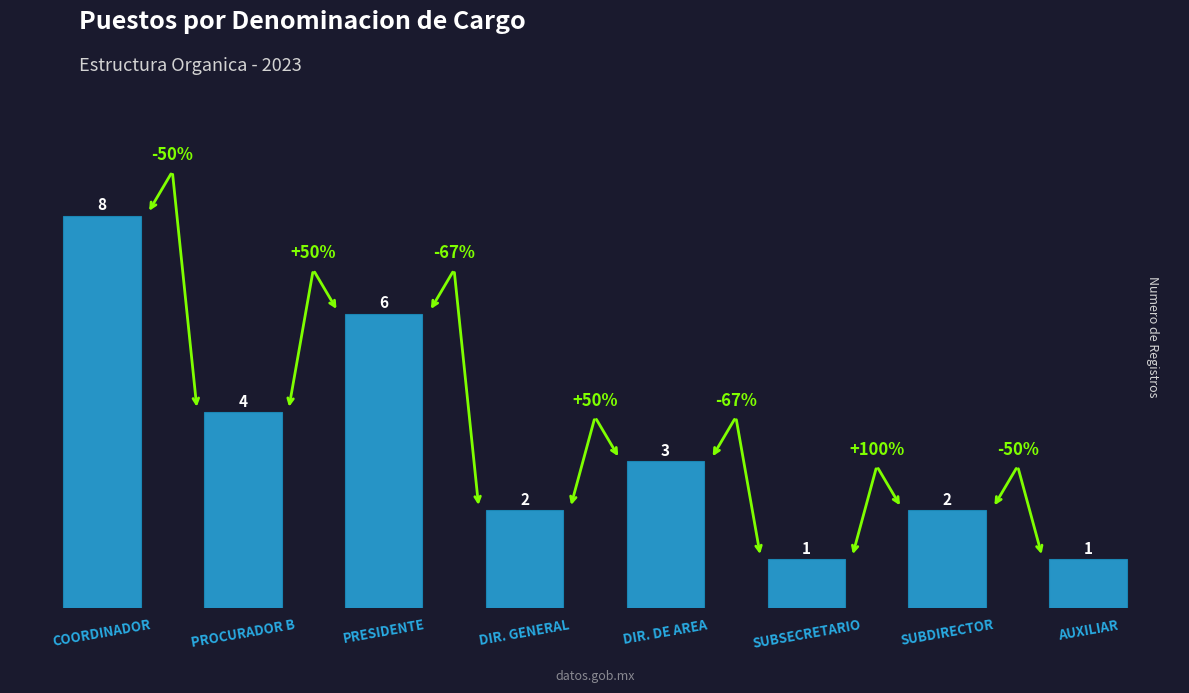

At which category does the chart reach its peak across all series?

COORDINADOR